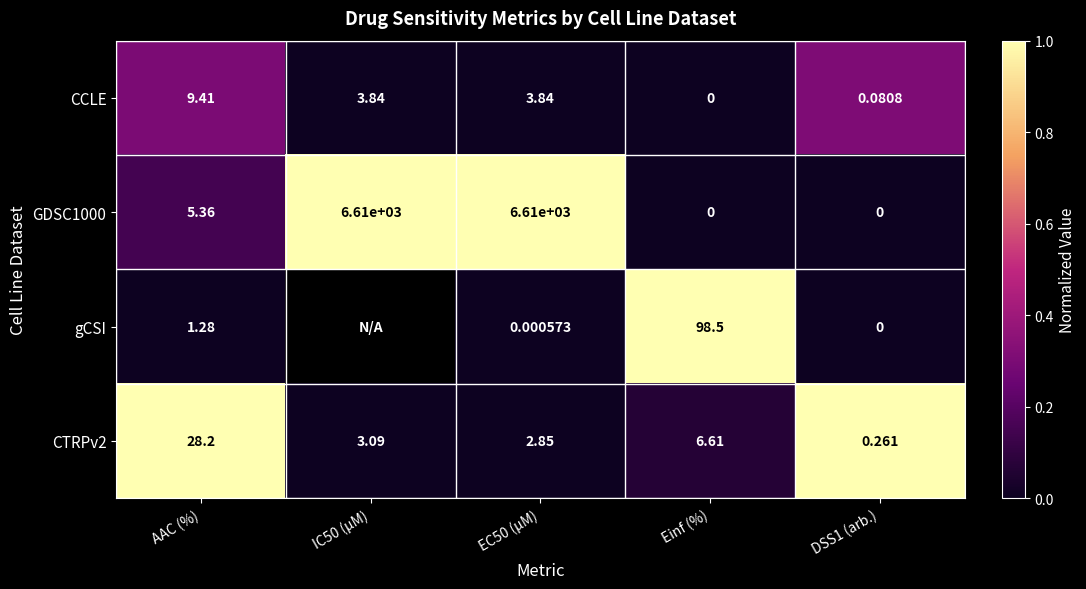

Which category has the lowest value in the CCLE series?

Einf (%)